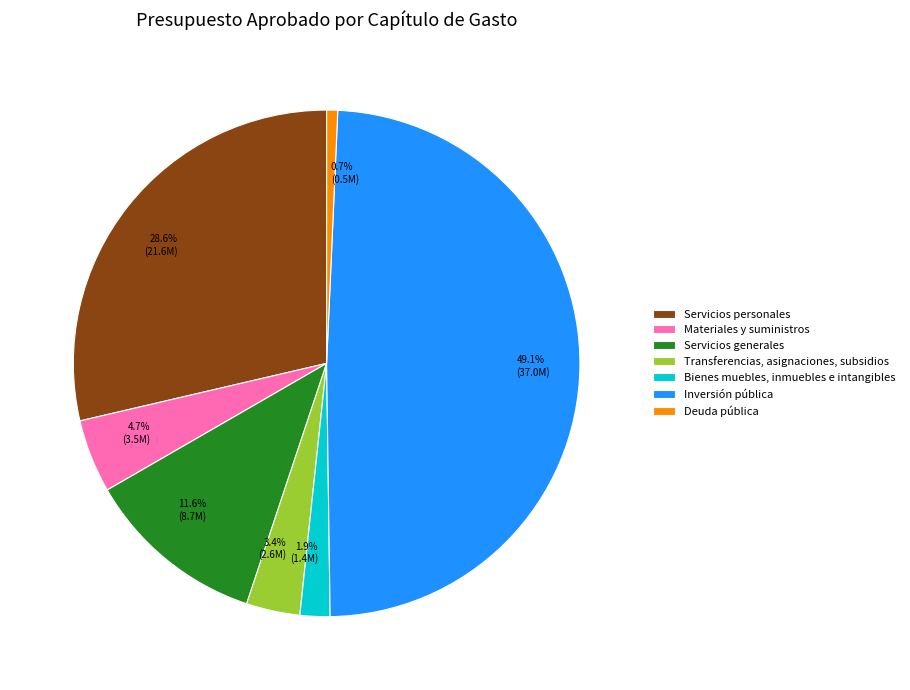

To the nearest percent, what percentage of the pie is Deuda pública?

1%